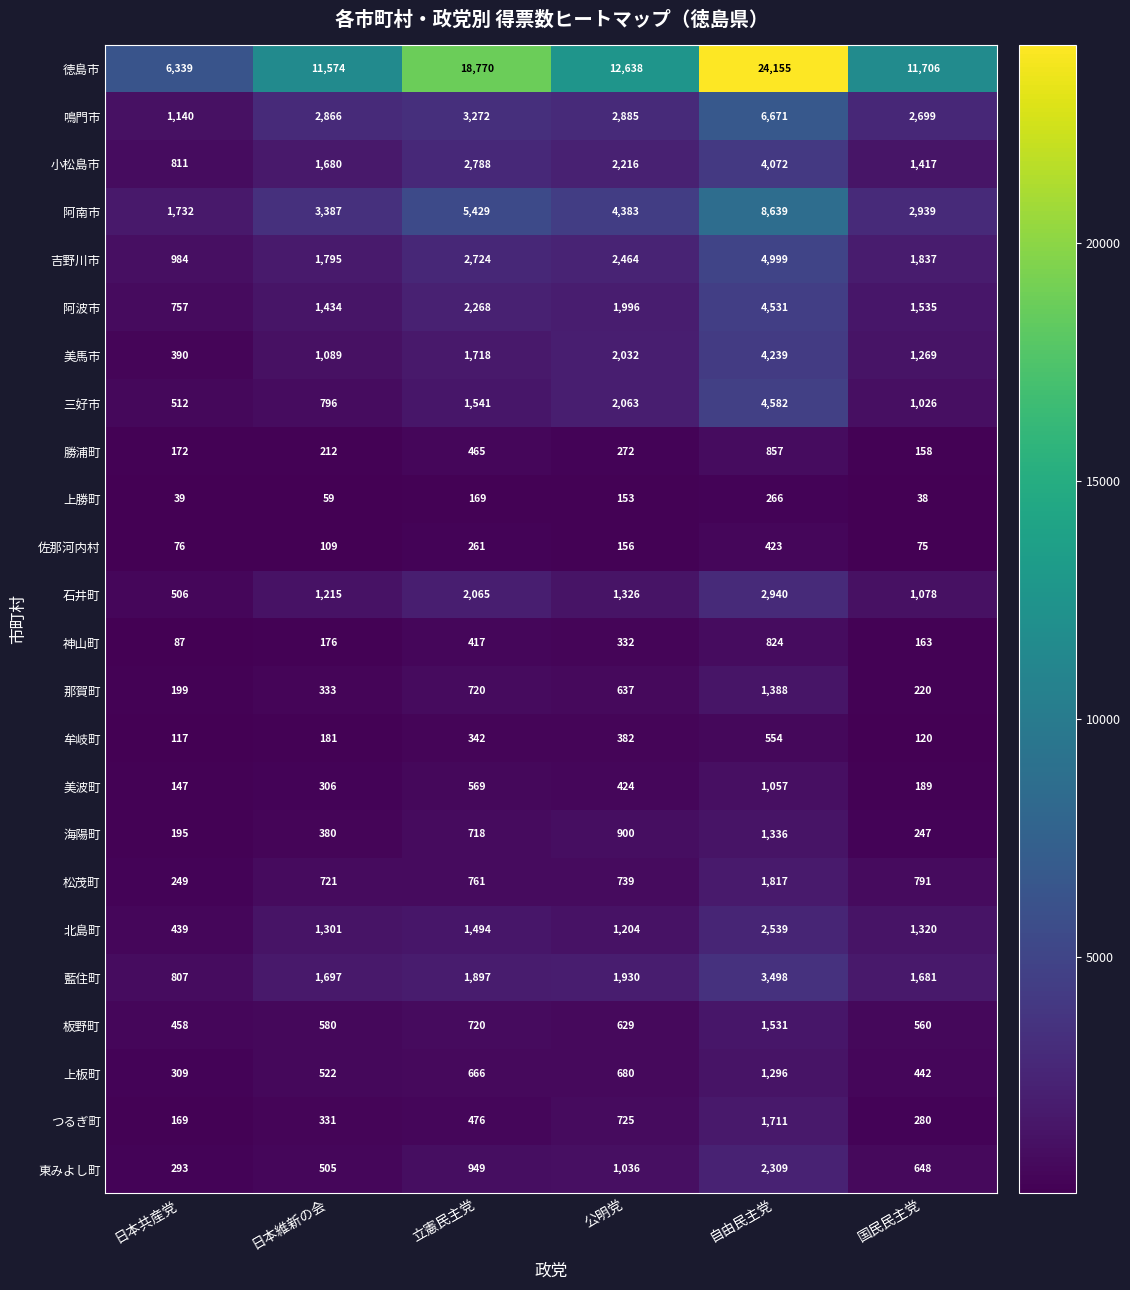

What is the greatest value displayed?

24155